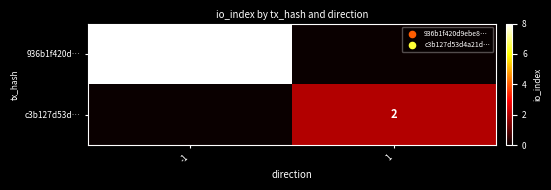

Is the value of 936b1f420d… at -1 greater than the value of c3b127d53d… at 1?

Yes